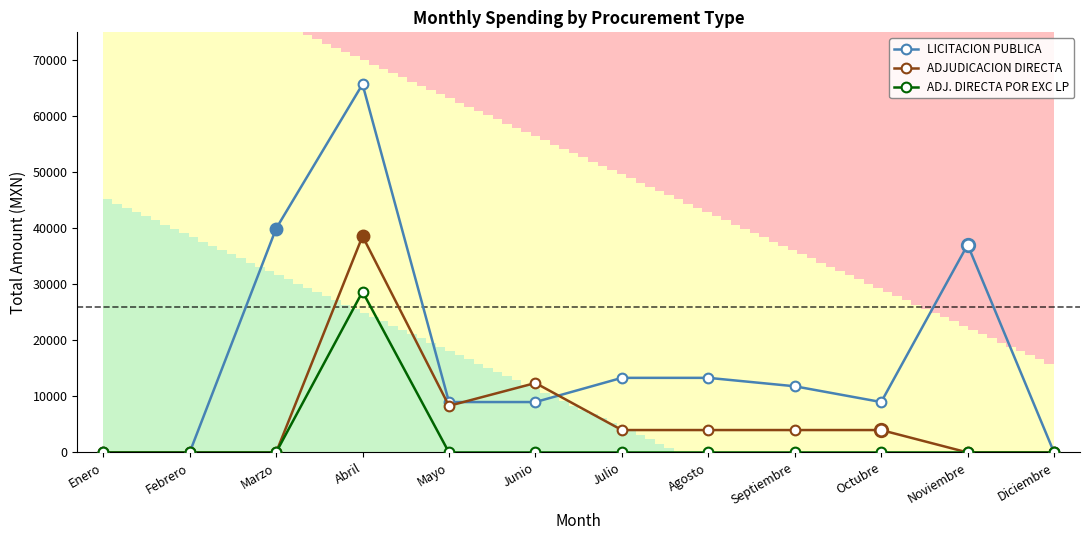

Reading left to right, transcribe all the data shown in this chart.

LICITACION PUBLICA: Enero=0.0	Febrero=0.0	Marzo=39960.0	Abril=65736.0	Mayo=9000.0	Junio=9000.0	Julio=13320.0	Agosto=13320.0	Septiembre=11817.0	Octubre=9000.0	Noviembre=37080.0	Diciembre=0.0
ADJUDICACION DIRECTA: Enero=0.0	Febrero=0.0	Marzo=0.0	Abril=38610.1	Mayo=8322.7	Junio=12397.7	Julio=4002.7	Agosto=4002.7	Septiembre=4002.7	Octubre=4002.7	Noviembre=0.0	Diciembre=0.0
ADJ. DIRECTA POR EXC LP: Enero=0.0	Febrero=0.0	Marzo=0.0	Abril=28703.1	Mayo=0.0	Junio=0.0	Julio=0.0	Agosto=0.0	Septiembre=0.0	Octubre=0.0	Noviembre=0.0	Diciembre=0.0